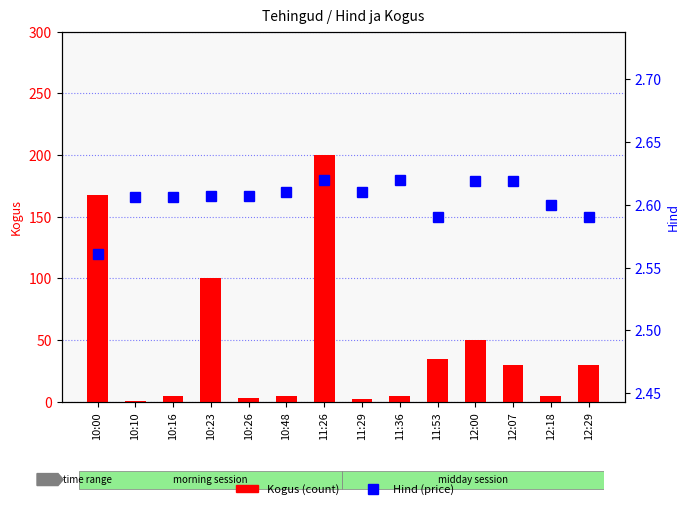

Reading left to right, what are all the values shown in this chart?

Kogus: 168.0	1.0	5.0	100.0	3.0	5.0	200.0	2.0	5.0	35.0	50.0	30.0	5.0	30.0
Hind: 2.6	2.6	2.6	2.6	2.6	2.6	2.6	2.6	2.6	2.6	2.6	2.6	2.6	2.6